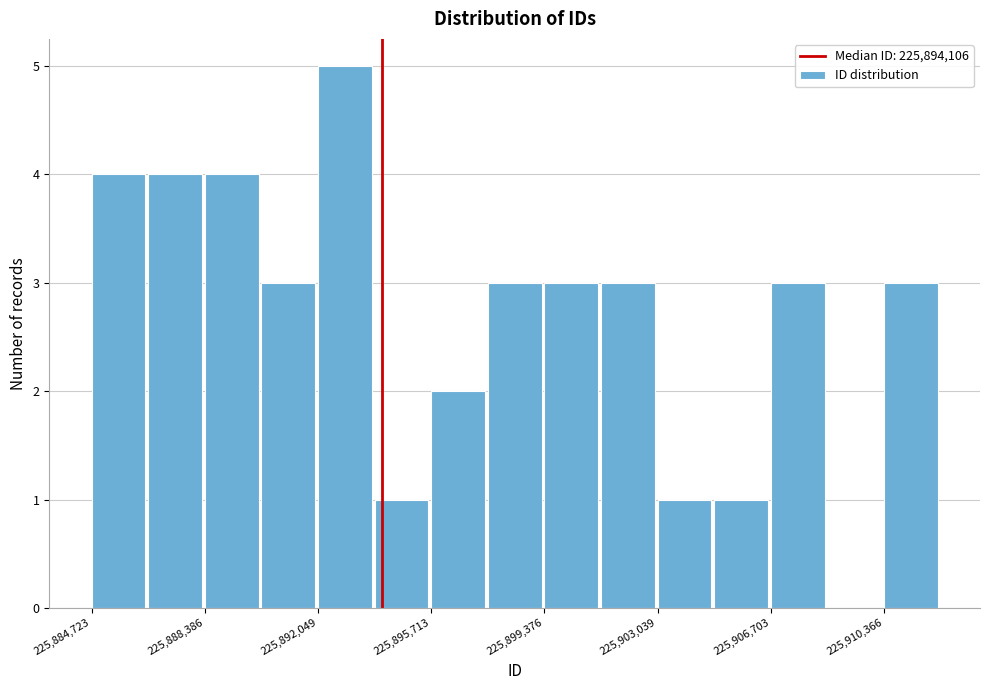

Around what value on the x-axis is the tallest bar? Give the approximate position of its centre, as read against the axis.

225893000